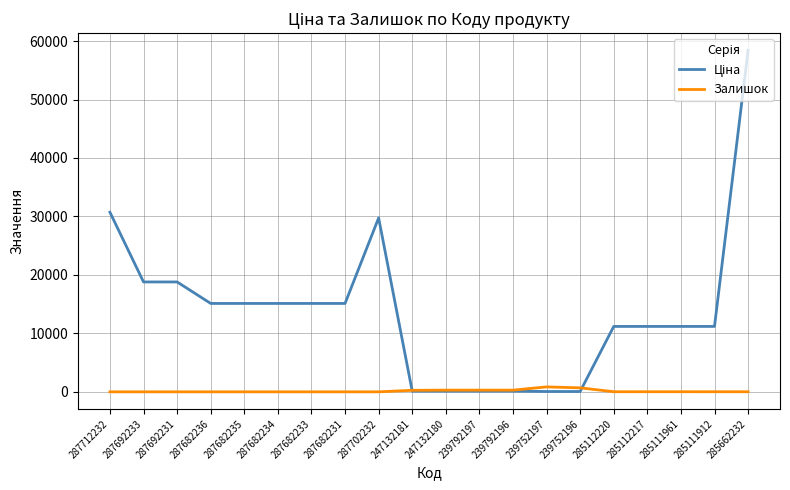

At which category is the sum across all series the highest?

285662232